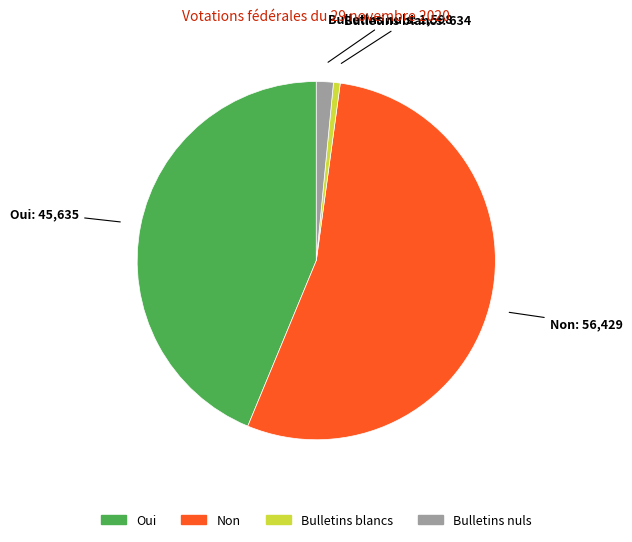

Rank the categories by value from highest to lowest.

Non, Oui, Bulletins nuls, Bulletins blancs